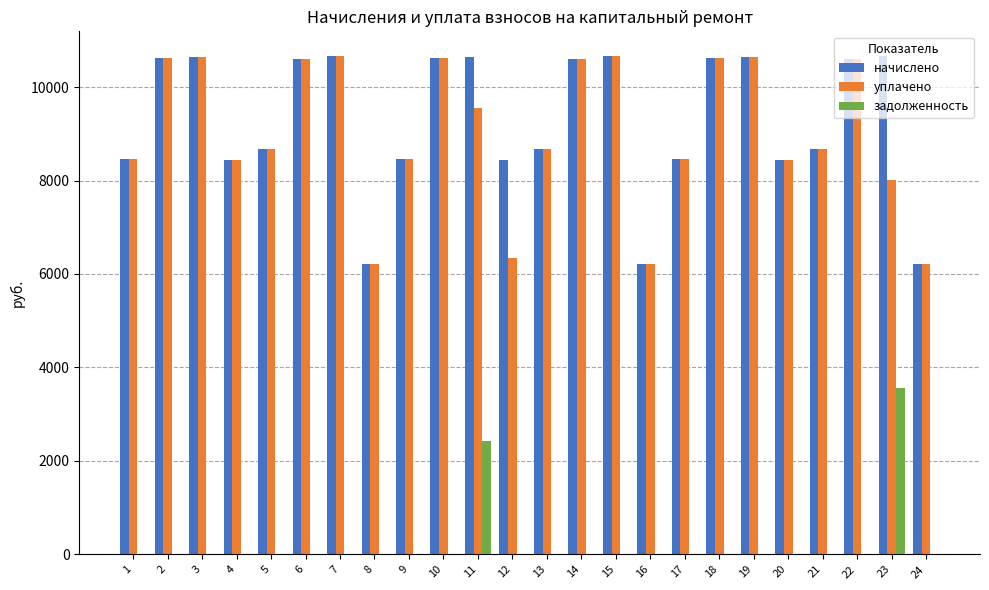

What is the maximum value for уплачено?

10659.8